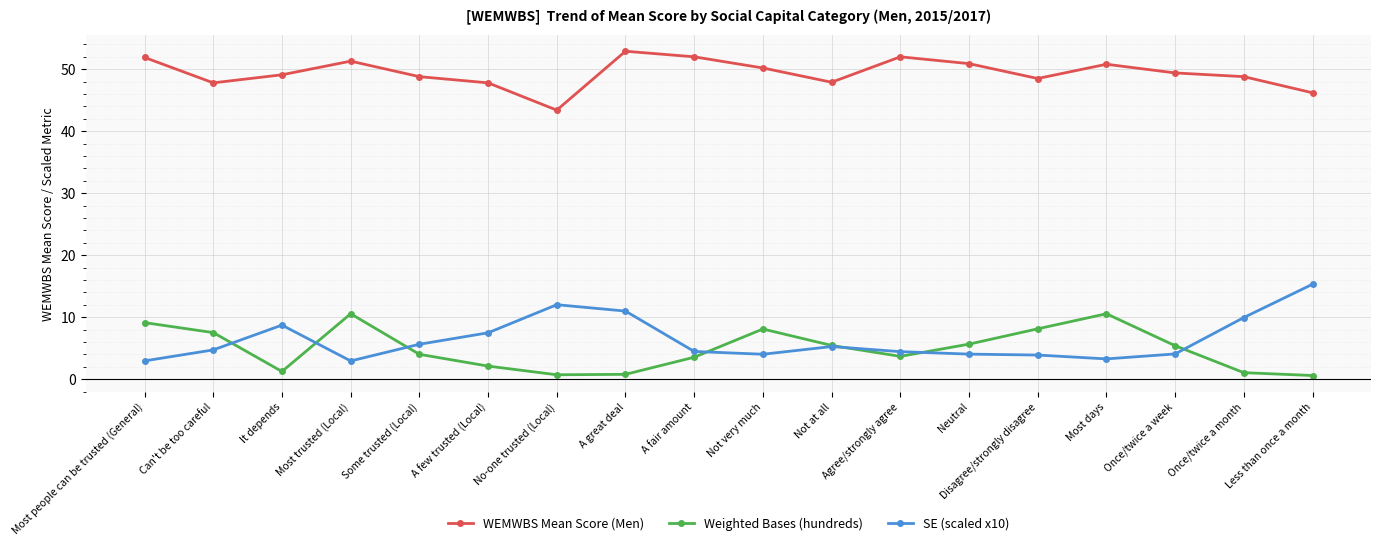

What is the spread (max minus min) of values at Once/twice a week?

45.3